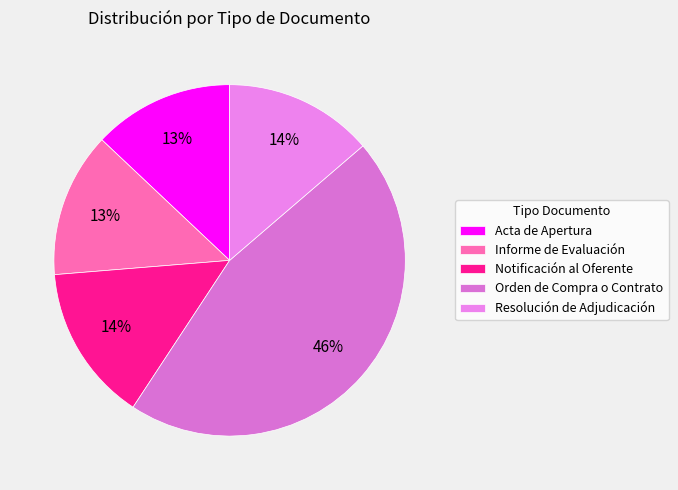

How many slices are in this pie chart?

5